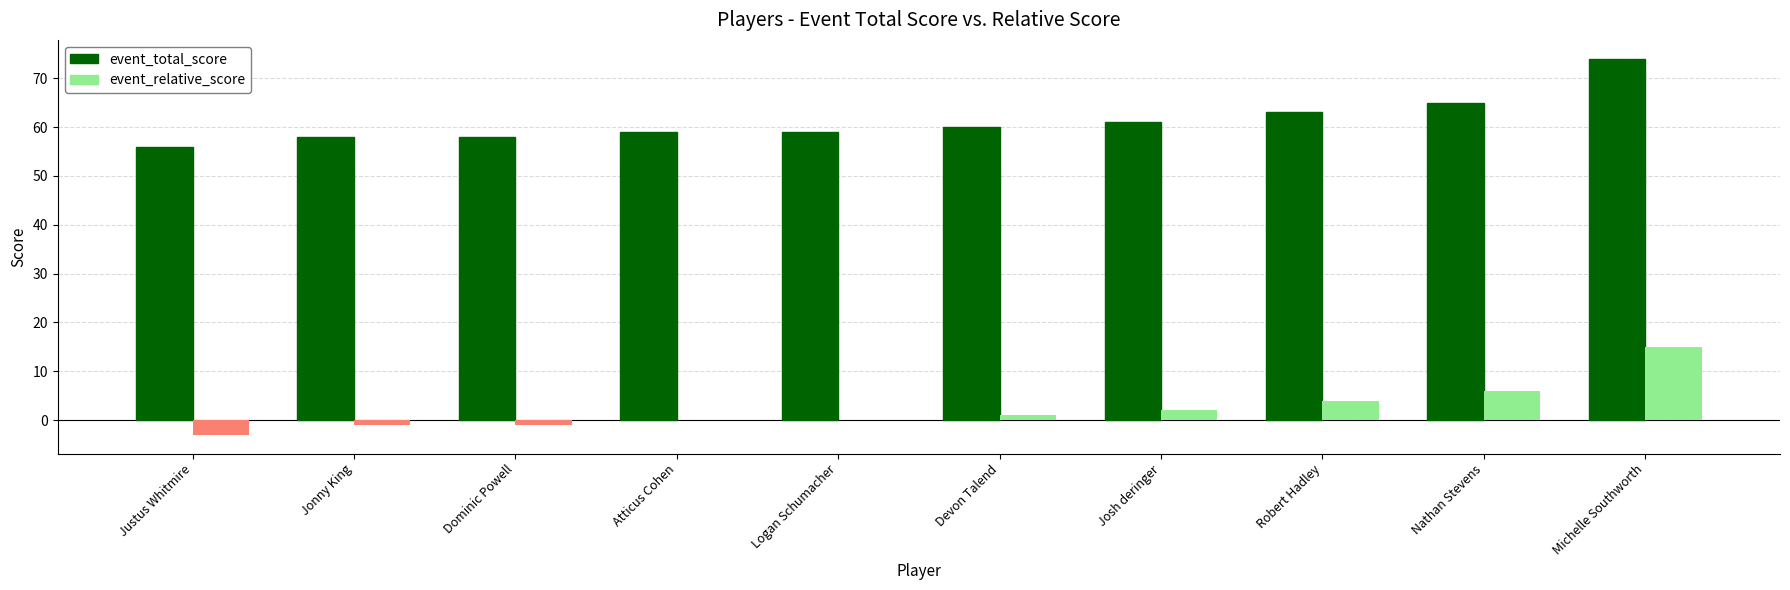

How many distinct data groups are displayed?

2